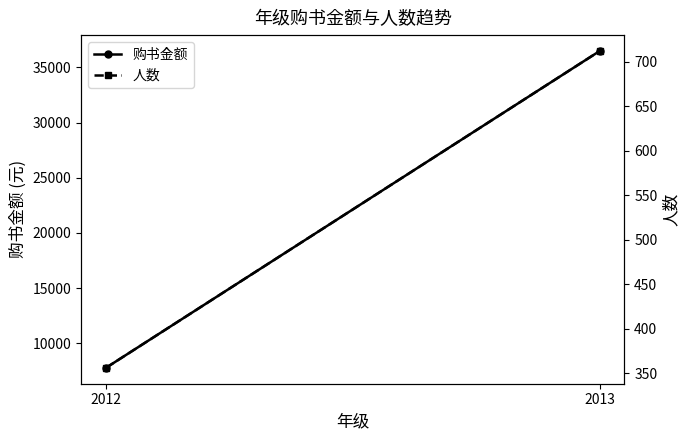

Between 2012 and 2013, which series saw the biggest shift?

购书金额